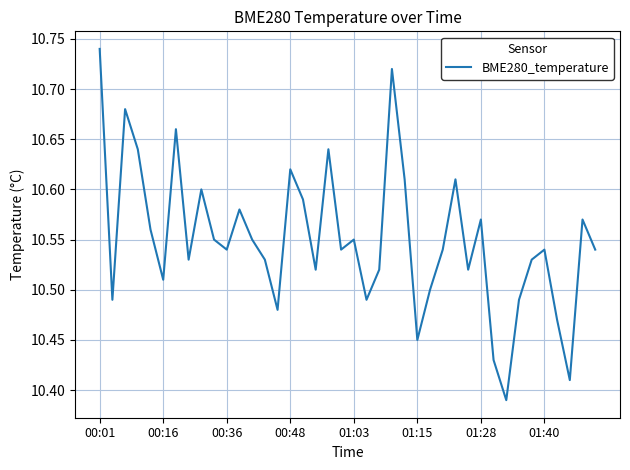

What is the value of the 33rd point from the left?

10.4